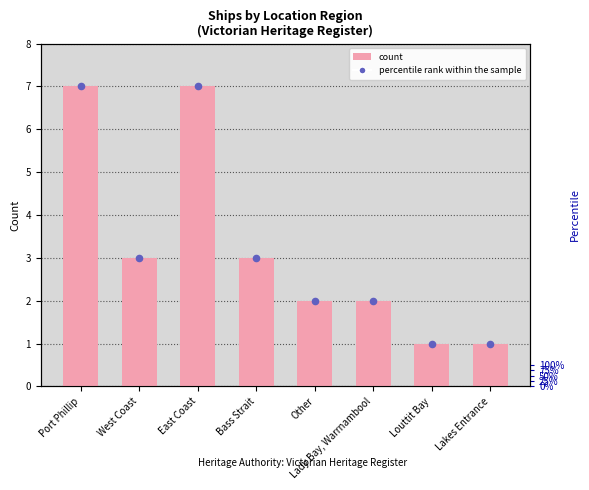

Which series contains the highest Y value?

count